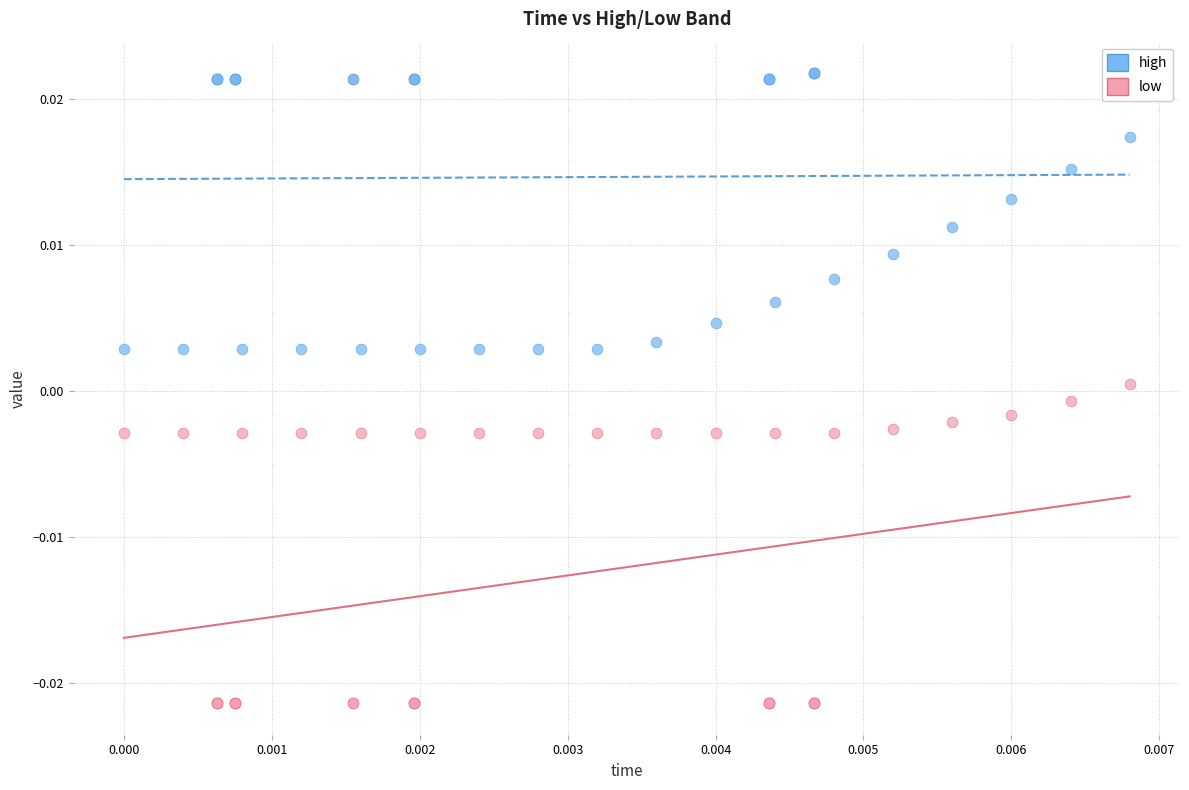

What are all the series names shown in the legend?

high, low